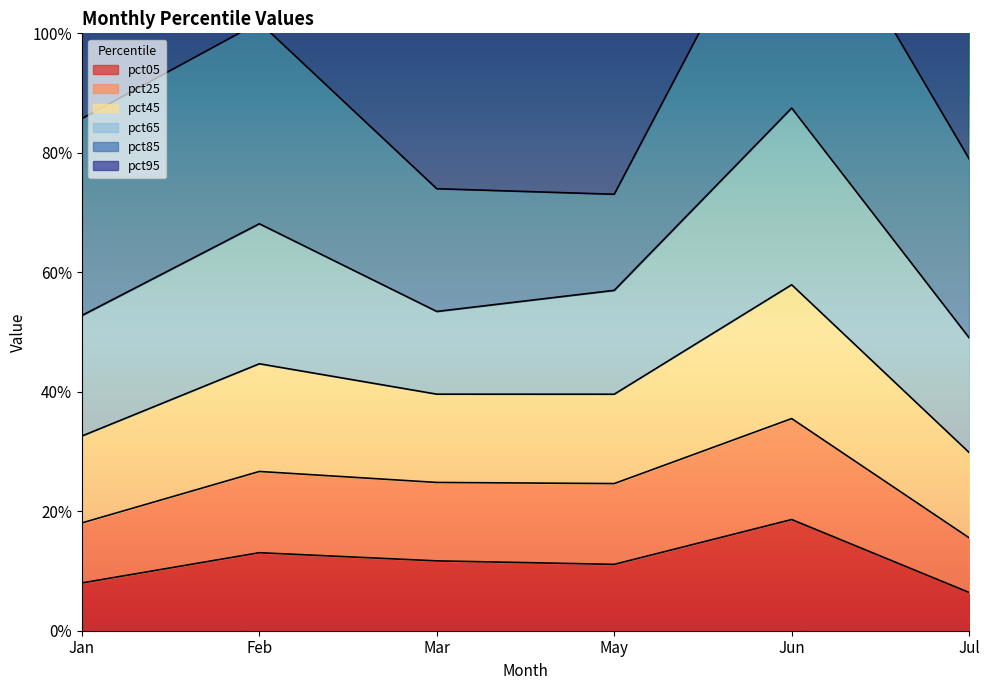

True or false: pct25 has more than 2 points higher than both neighbors.

False